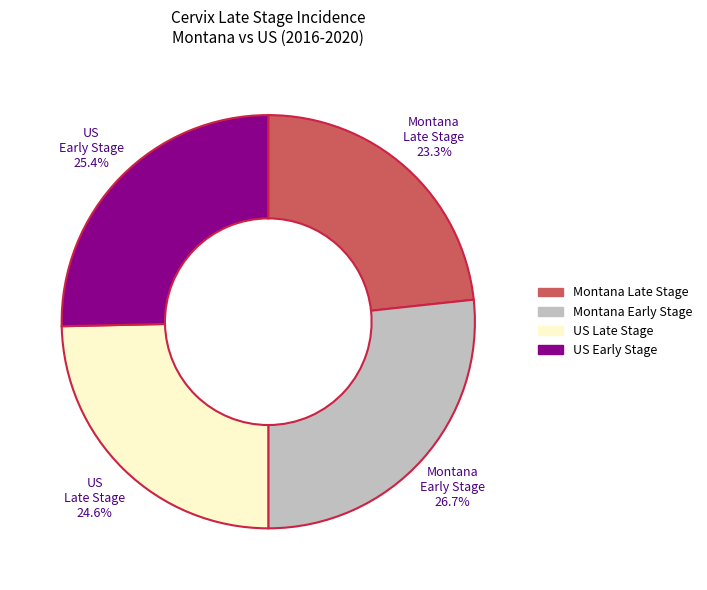

Is there any slice that represents more than half of the pie?

No